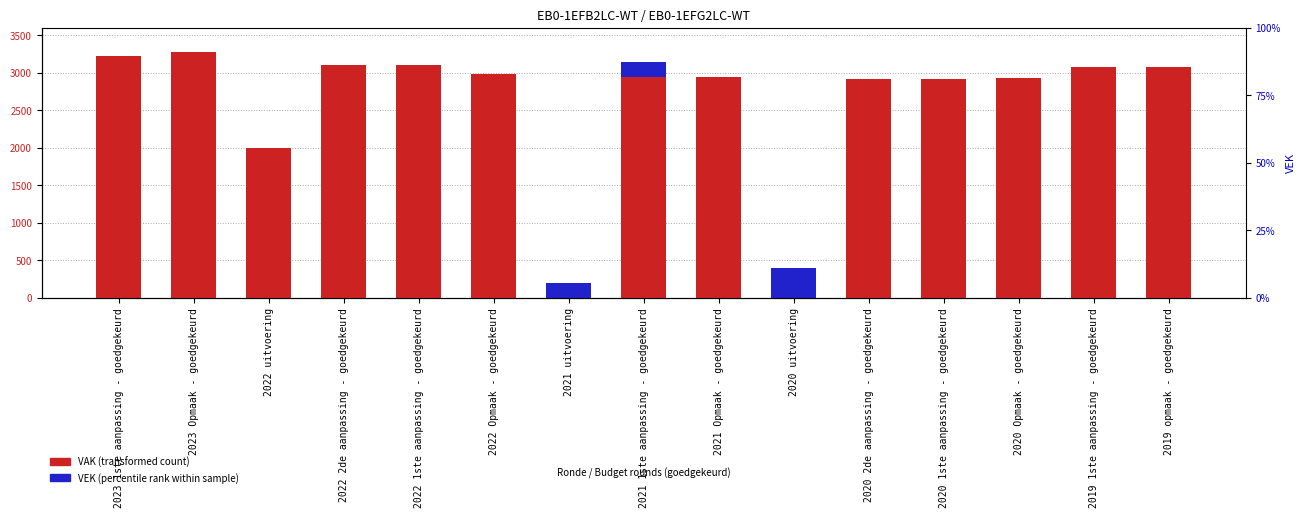

Are the bars horizontal?

No